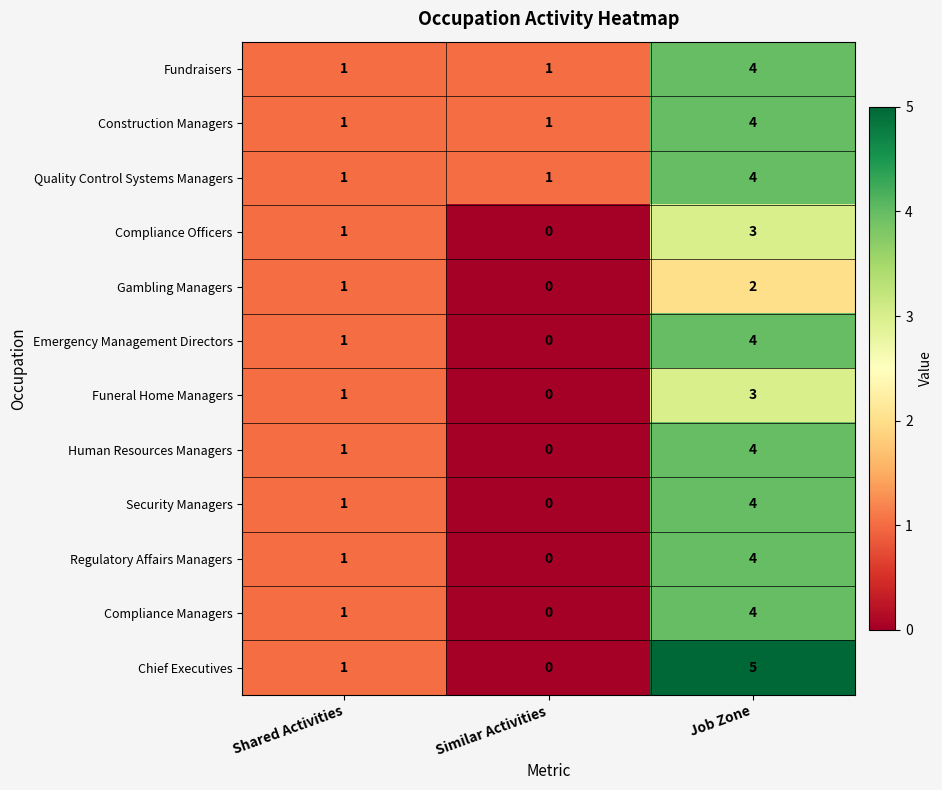

Which series has the widest spread of values?

Chief Executives